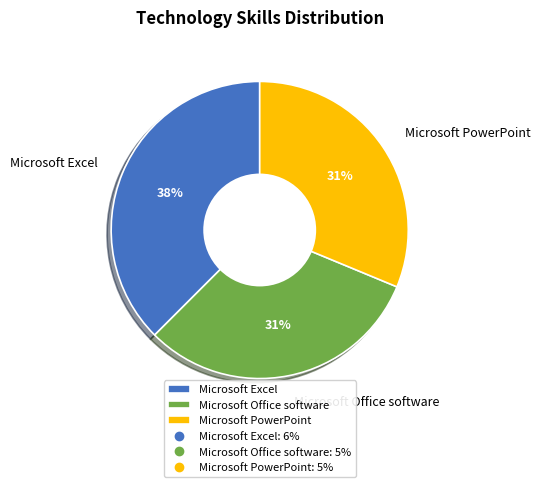

To the nearest percent, what percentage of the pie is Microsoft PowerPoint?

31%